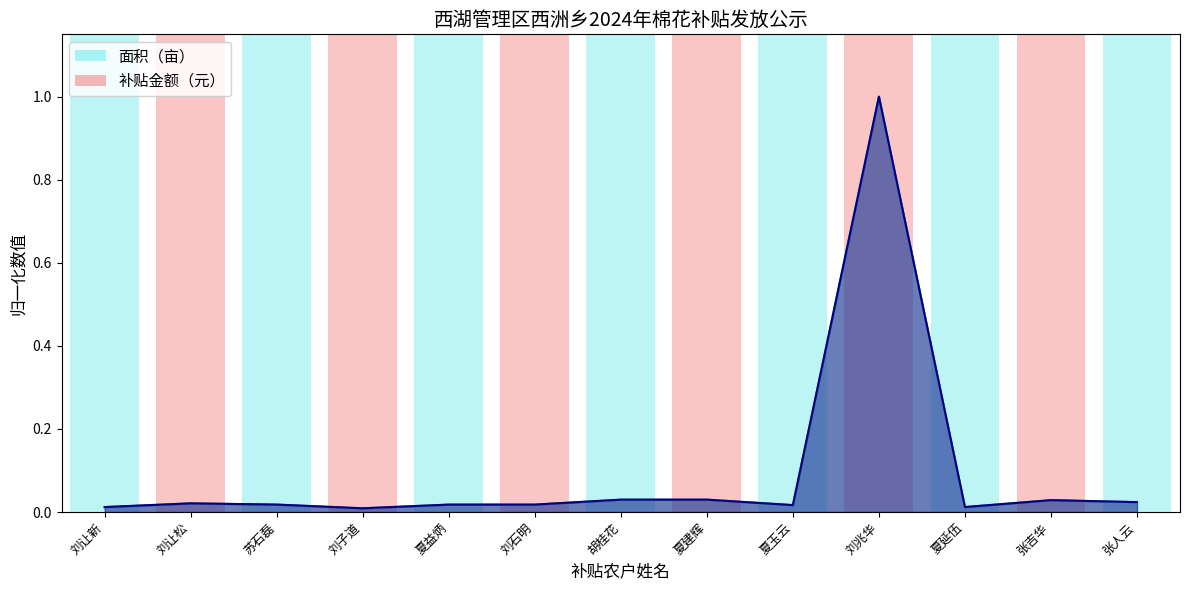

Which has a higher value, 刘子道 or 夏益炳?

夏益炳